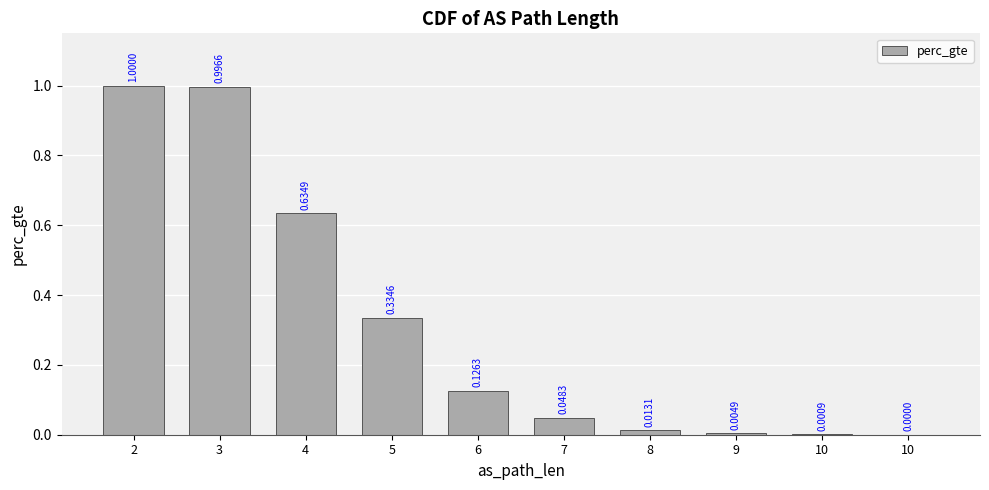

How many data points does each series have?

10